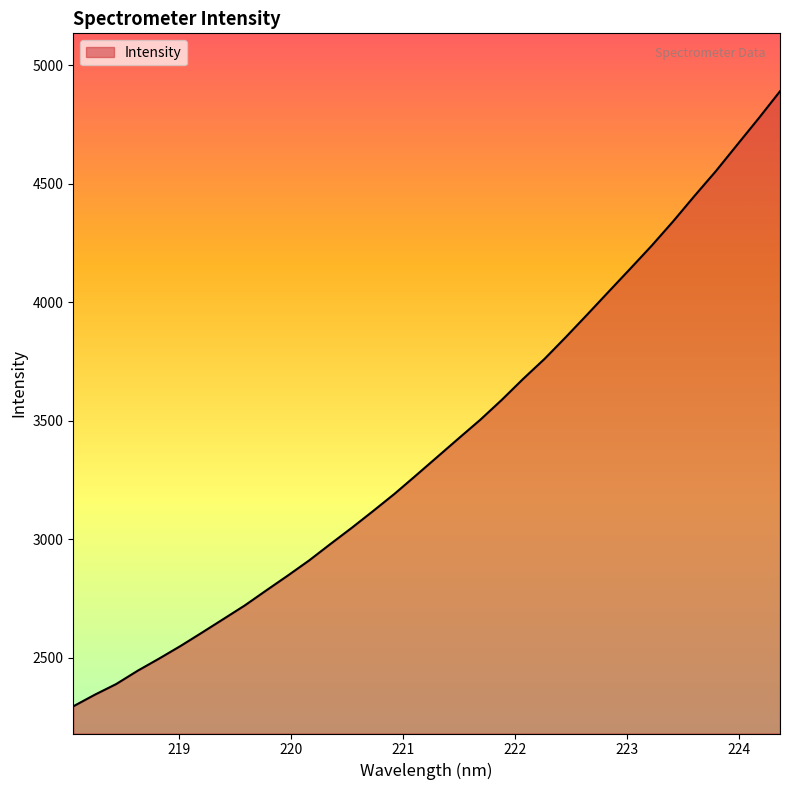

What is the minimum value shown in the chart?

2294.9